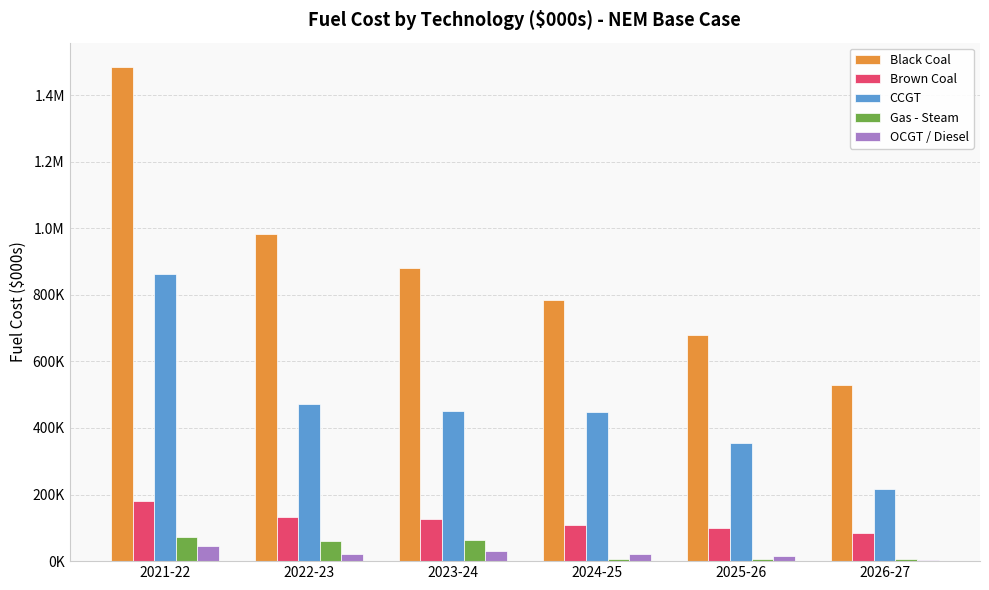

What is the highest value of the Black Coal series?

1483127.4